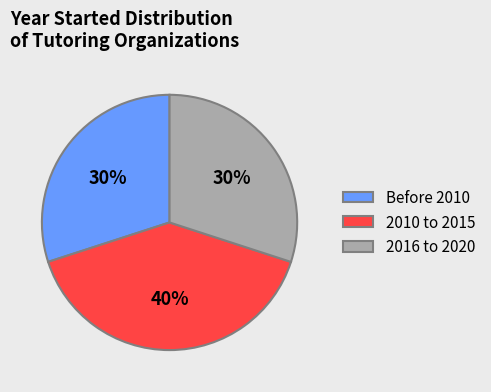

To the nearest percent, what portion does Before 2010 represent?

30%